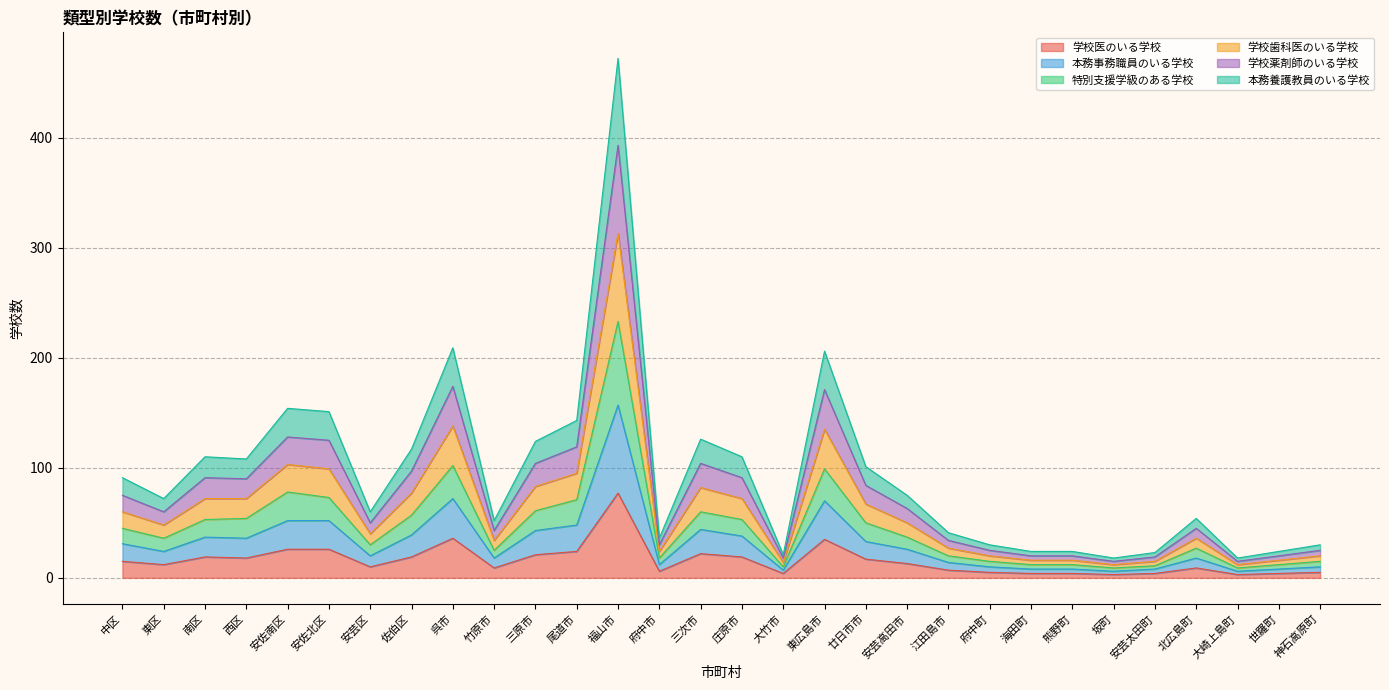

At which category is the sum across all series the highest?

福山市